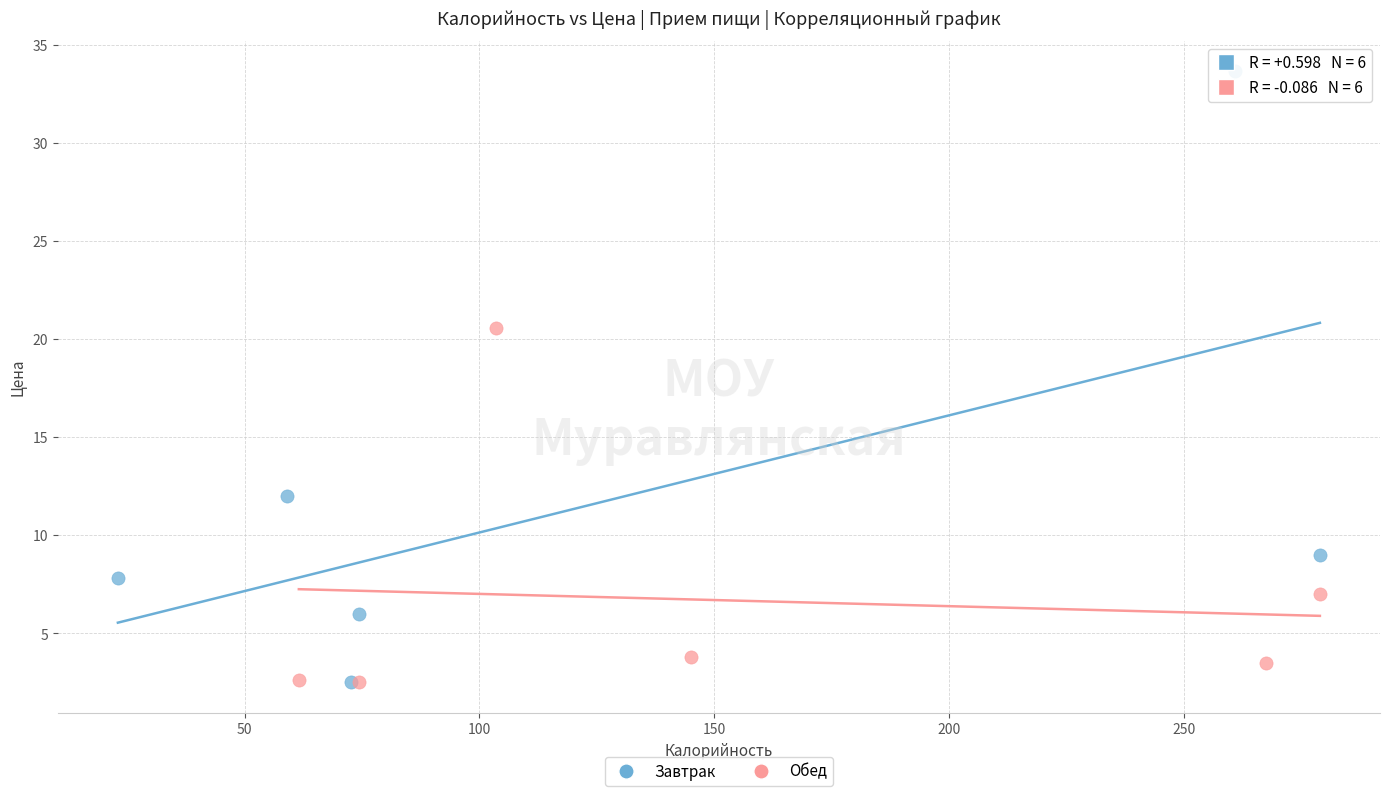

Which series has the widest spread of Y values?

Завтрак